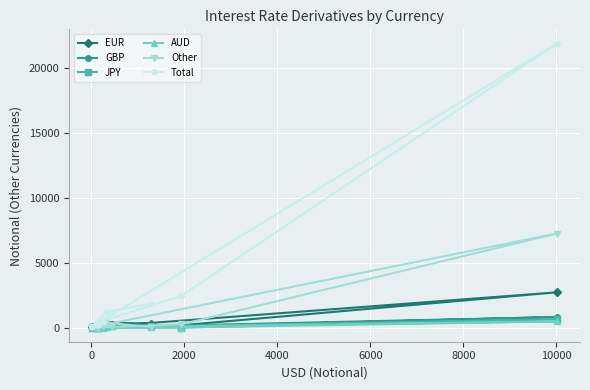

What is the difference between the maximum and second lowest values in the EUR series?

2696